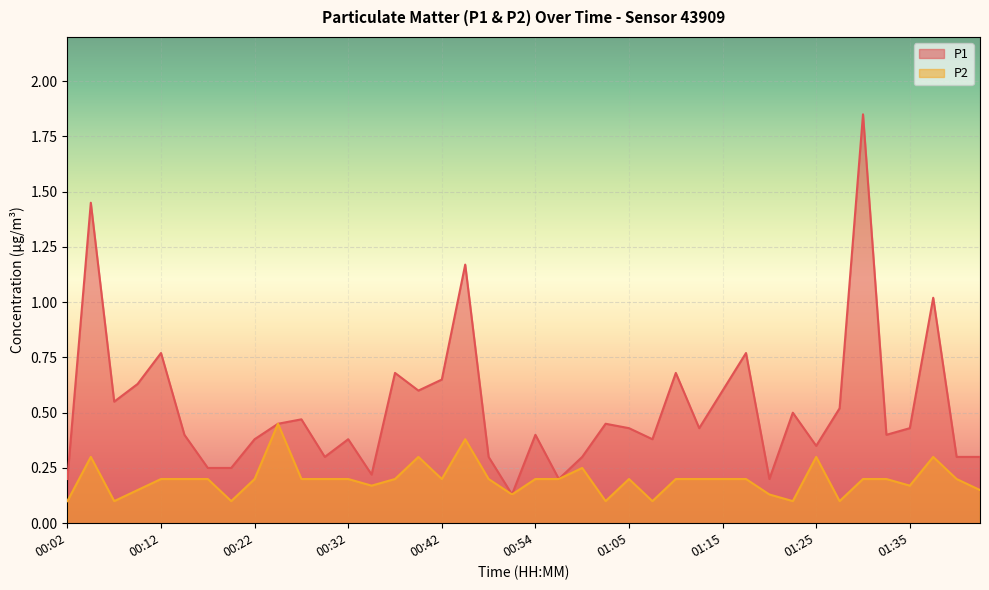

At which category does P1 reach its first local valley?

00:07